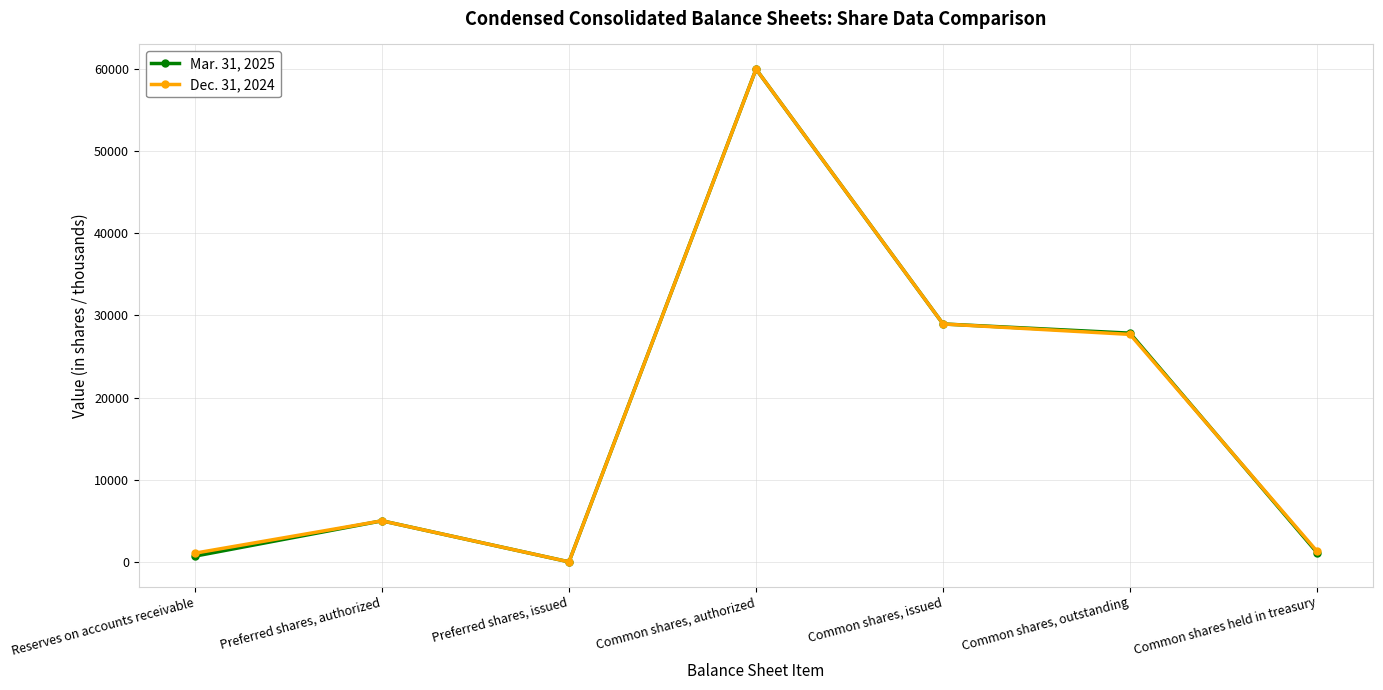

At which category does Mar. 31, 2025 reach its first local peak?

Preferred shares, authorized